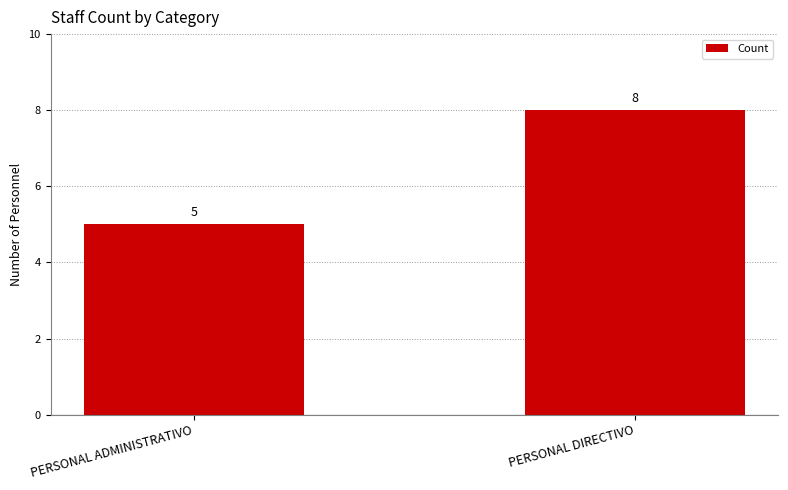

Approximately how many times larger is the value at PERSONAL ADMINISTRATIVO compared to PERSONAL DIRECTIVO?

0.6